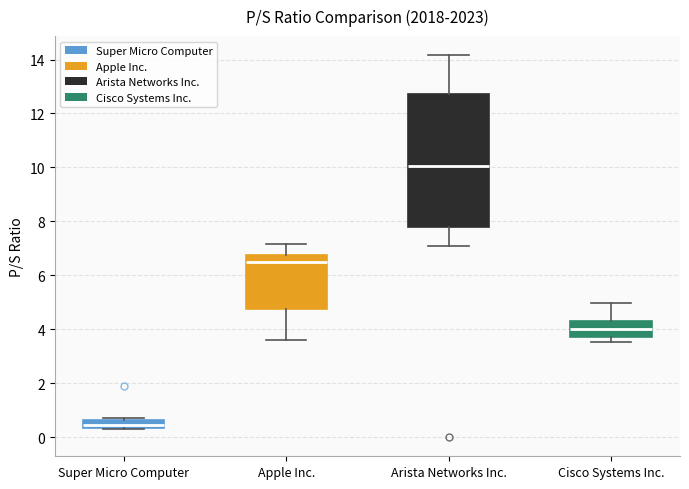

Where does the median line of the box for Apple Inc. sit on the y-axis? The values are not printed on the chart, so give them approximately, as read against the axis.

6.6